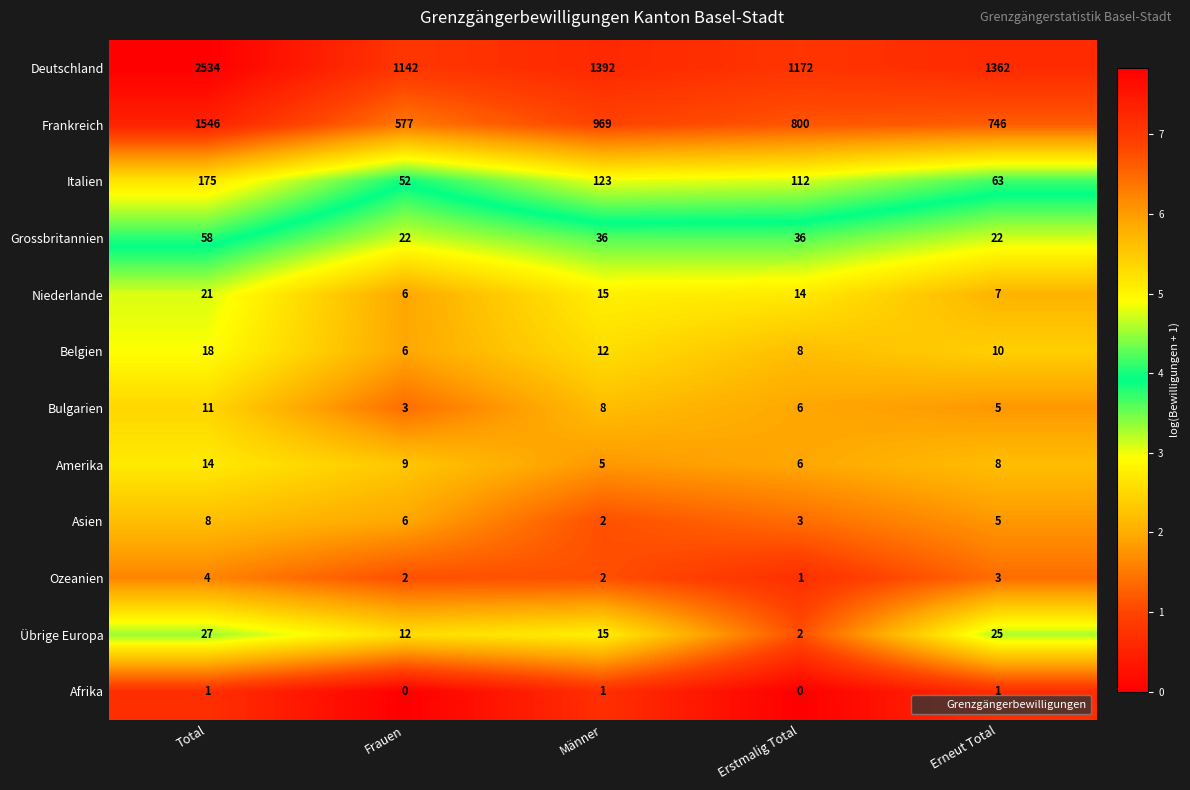

What is the maximum value shown in the chart?

2534